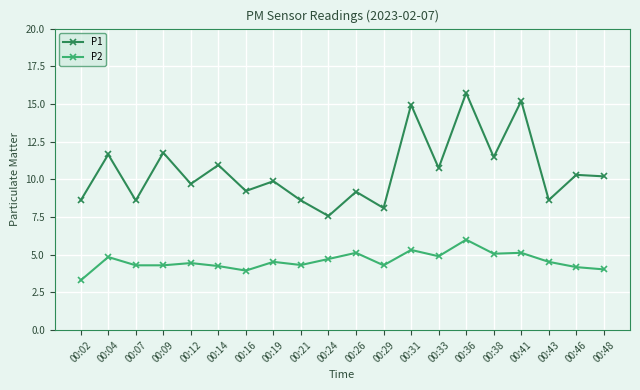

What is the spread (max minus min) of values at 00:04?

6.8